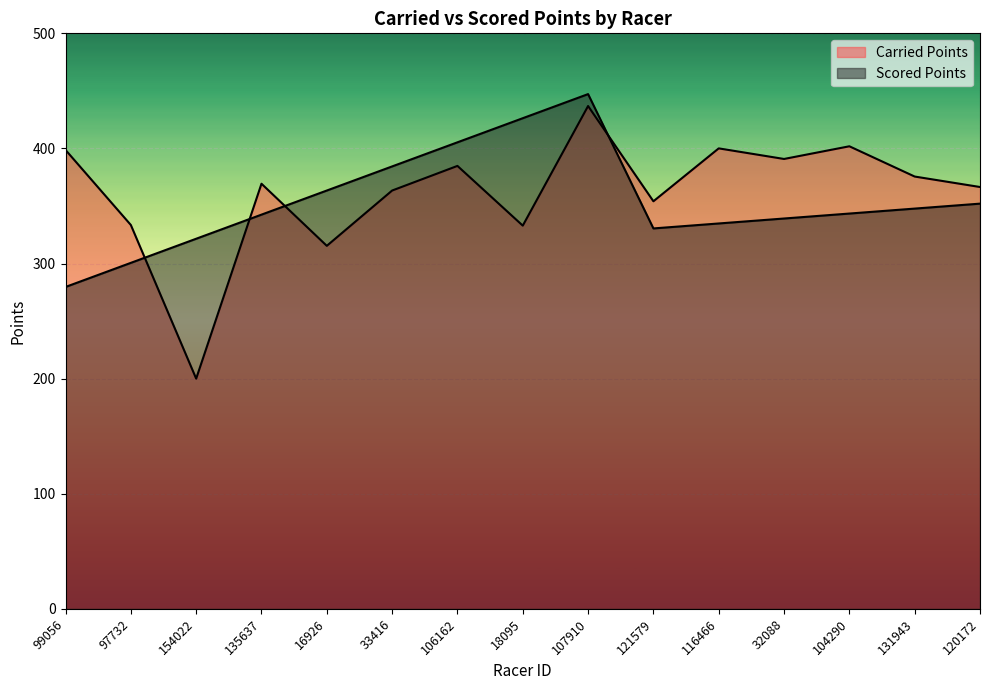

What is the difference between the maximum and minimum values in the Scored Points series?

167.6